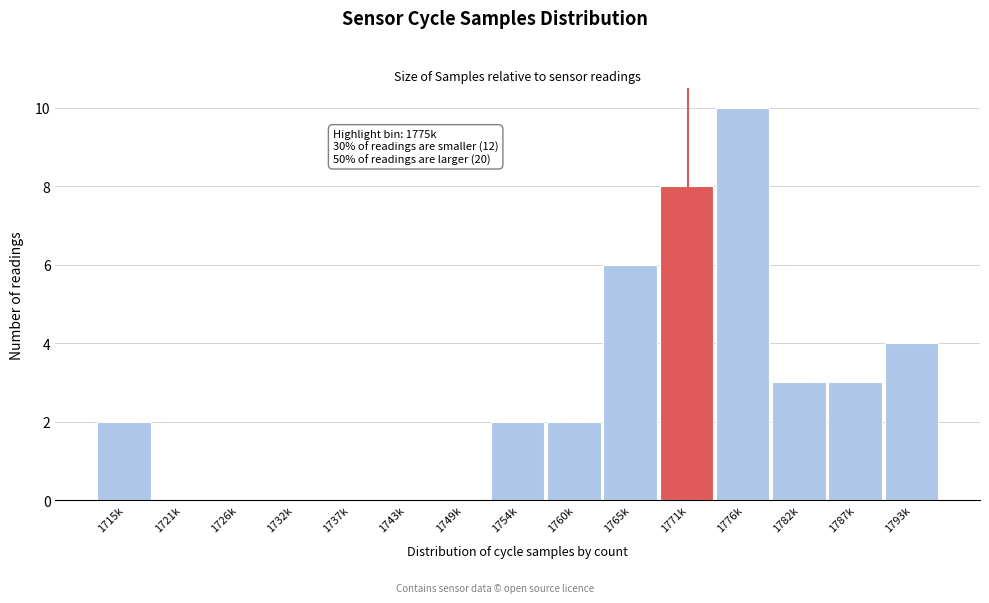

Reading left to right, list all the values displayed in this chart.

1715k=2	1721k=0	1726k=0	1732k=0	1737k=0	1743k=0	1749k=0	1754k=2	1760k=2	1765k=6	1771k=8	1776k=10	1782k=3	1787k=3	1793k=4